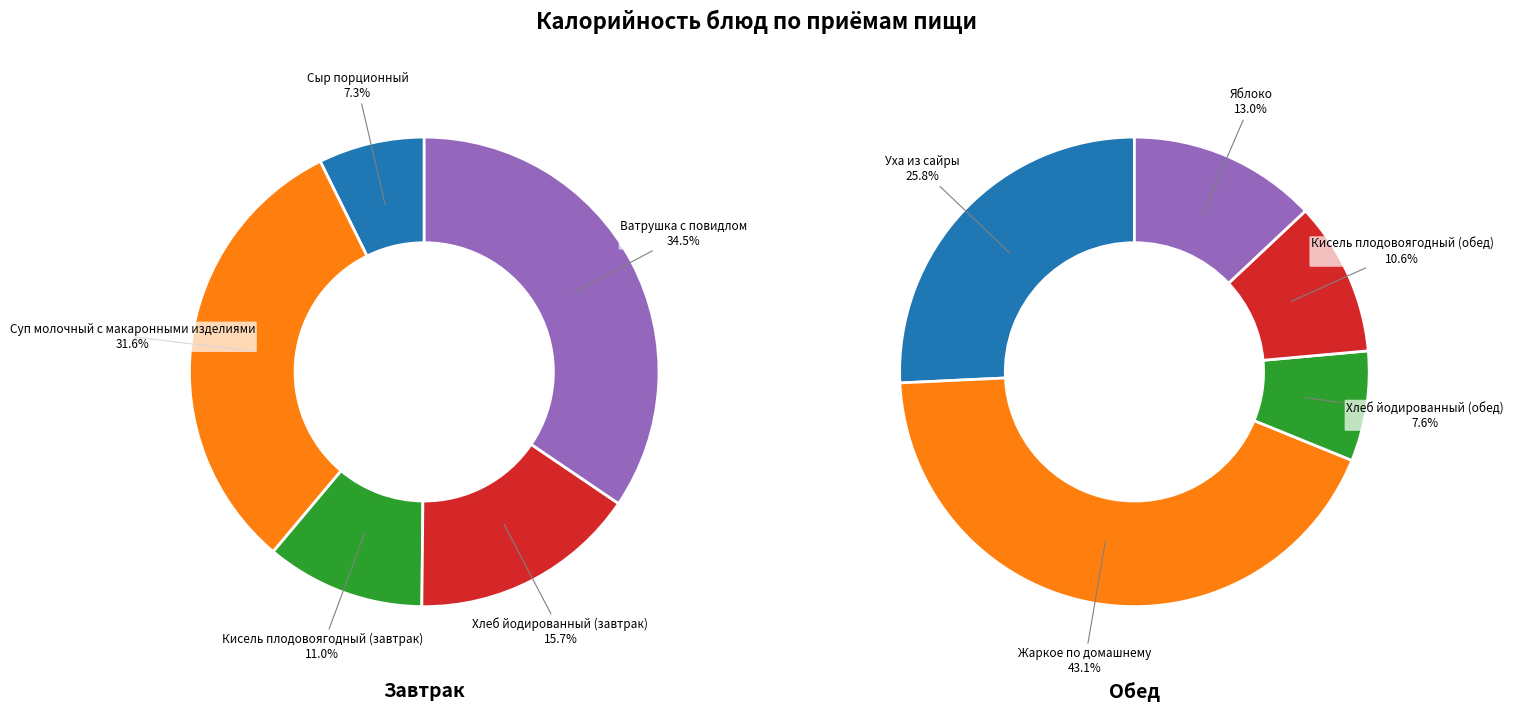

Does Кисель плодовоягодный (завтрак) represent more than half of the total?

No